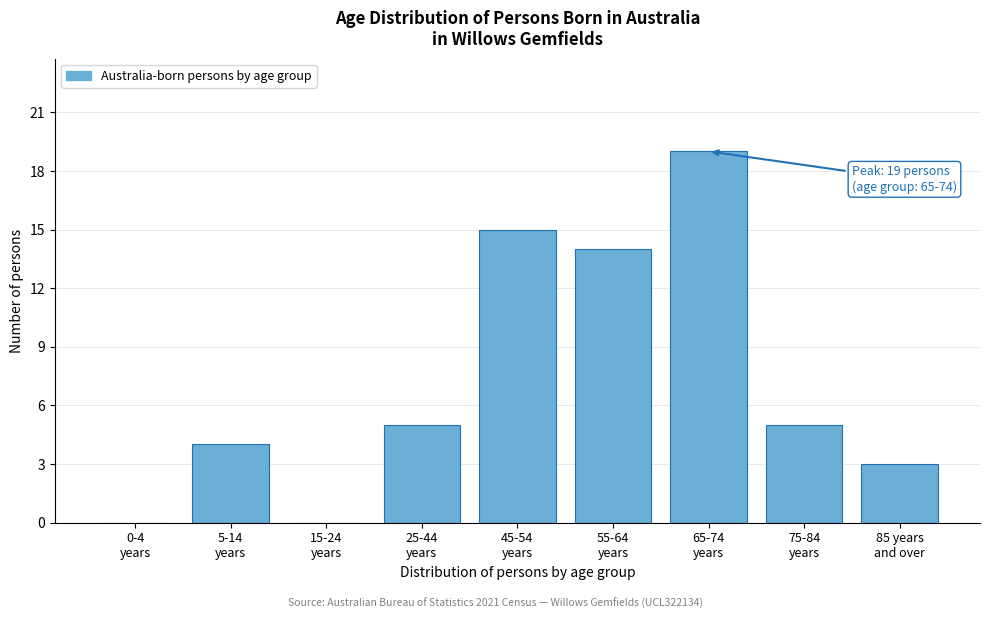

What is the maximum value shown in the chart?

19